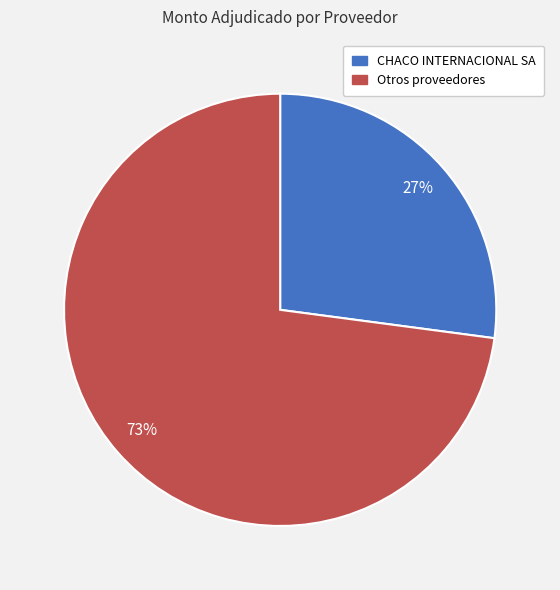

Is there any slice that represents more than half of the pie?

Yes